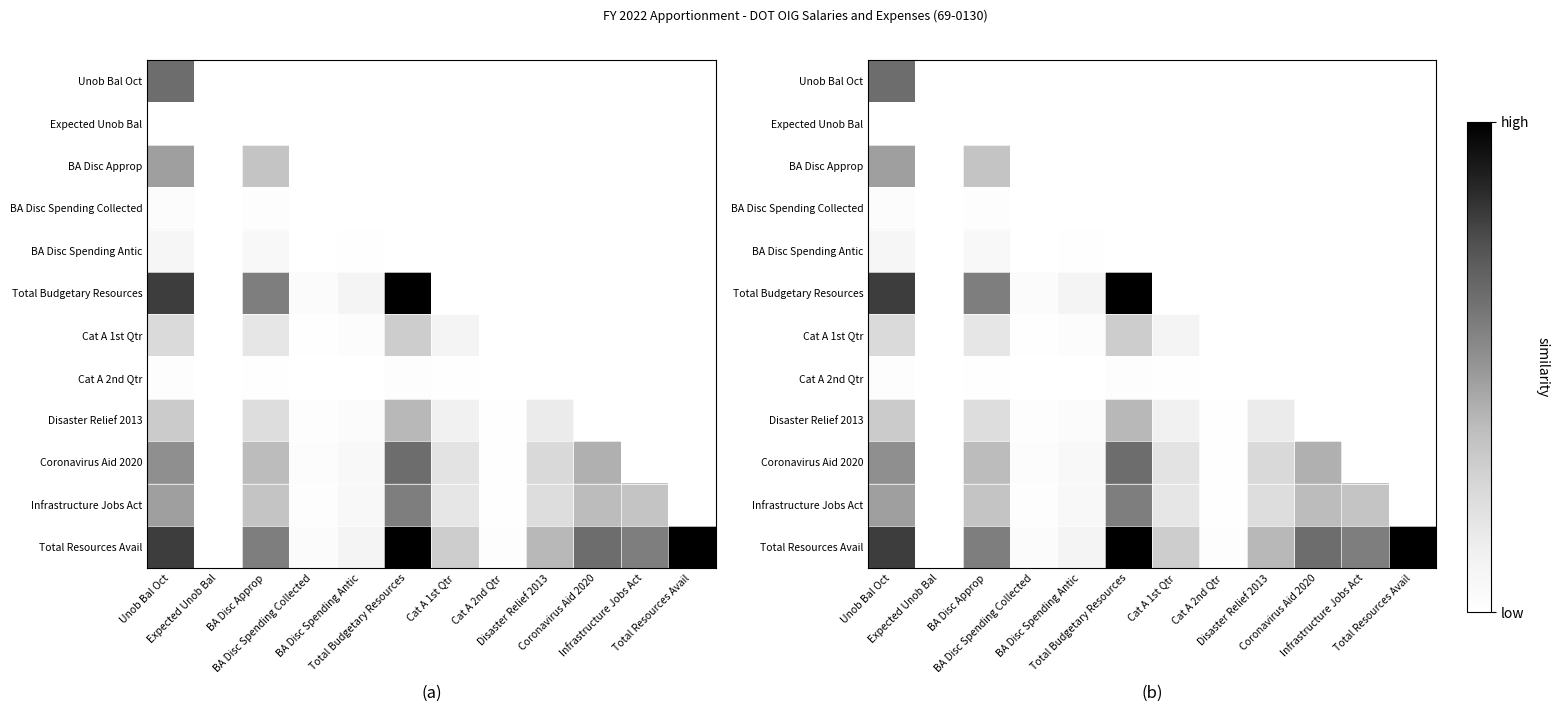

At which label is Infrastructure Jobs Act closest to 0?

Expected Unob Bal